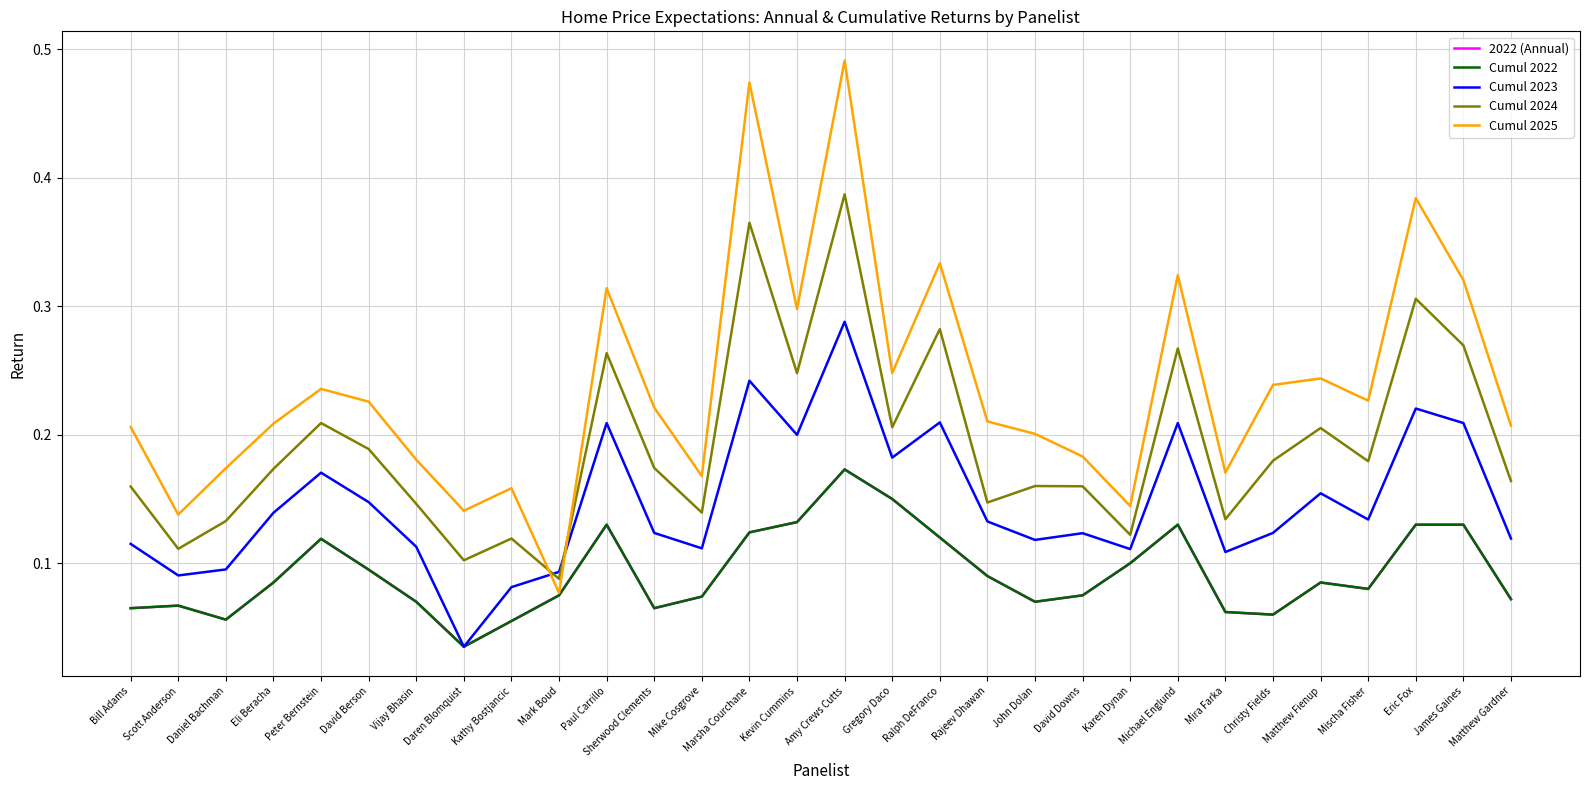

Reading left to right, what are all the values shown in this chart?

2022 (Annual): 0.1	0.1	0.1	0.1	0.1	0.1	0.1	0.0	0.1	0.1	0.1	0.1	0.1	0.1	0.1	0.2	0.1	0.1	0.1	0.1	0.1	0.1	0.1	0.1	0.1	0.1	0.1	0.1	0.1	0.1
Cumul 2022: 0.1	0.1	0.1	0.1	0.1	0.1	0.1	0.0	0.1	0.1	0.1	0.1	0.1	0.1	0.1	0.2	0.1	0.1	0.1	0.1	0.1	0.1	0.1	0.1	0.1	0.1	0.1	0.1	0.1	0.1
Cumul 2023: 0.1	0.1	0.1	0.1	0.2	0.1	0.1	0.0	0.1	0.1	0.2	0.1	0.1	0.2	0.2	0.3	0.2	0.2	0.1	0.1	0.1	0.1	0.2	0.1	0.1	0.2	0.1	0.2	0.2	0.1
Cumul 2024: 0.2	0.1	0.1	0.2	0.2	0.2	0.1	0.1	0.1	0.1	0.3	0.2	0.1	0.4	0.2	0.4	0.2	0.3	0.1	0.2	0.2	0.1	0.3	0.1	0.2	0.2	0.2	0.3	0.3	0.2
Cumul 2025: 0.2	0.1	0.2	0.2	0.2	0.2	0.2	0.1	0.2	0.1	0.3	0.2	0.2	0.5	0.3	0.5	0.2	0.3	0.2	0.2	0.2	0.1	0.3	0.2	0.2	0.2	0.2	0.4	0.3	0.2